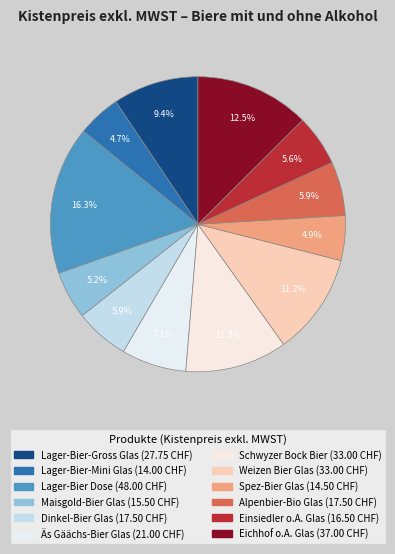

How many segments does this pie chart have?

12